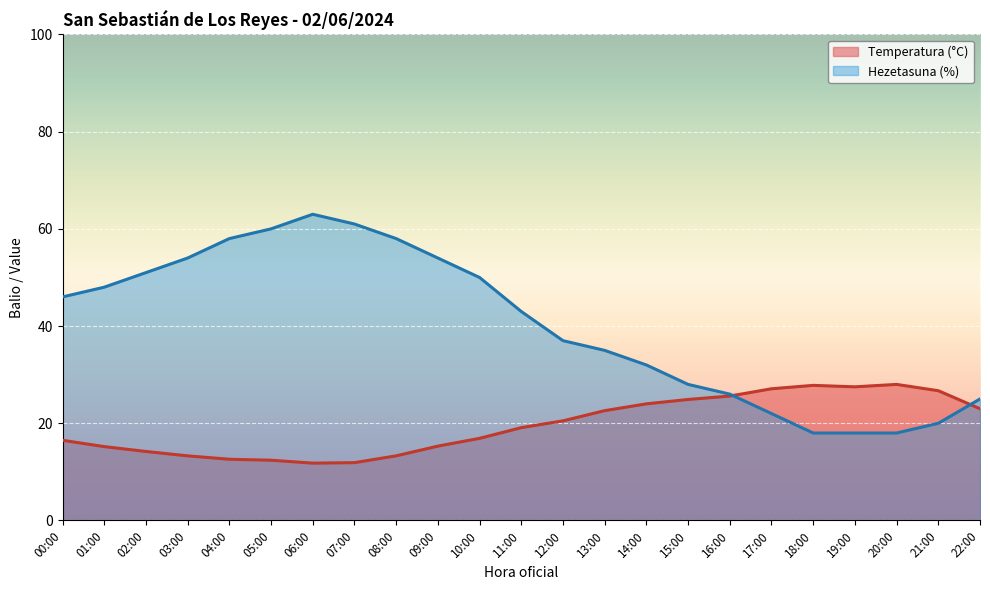

What are all the series names shown in the legend?

Temperatura (°C), Hezetasuna (%)